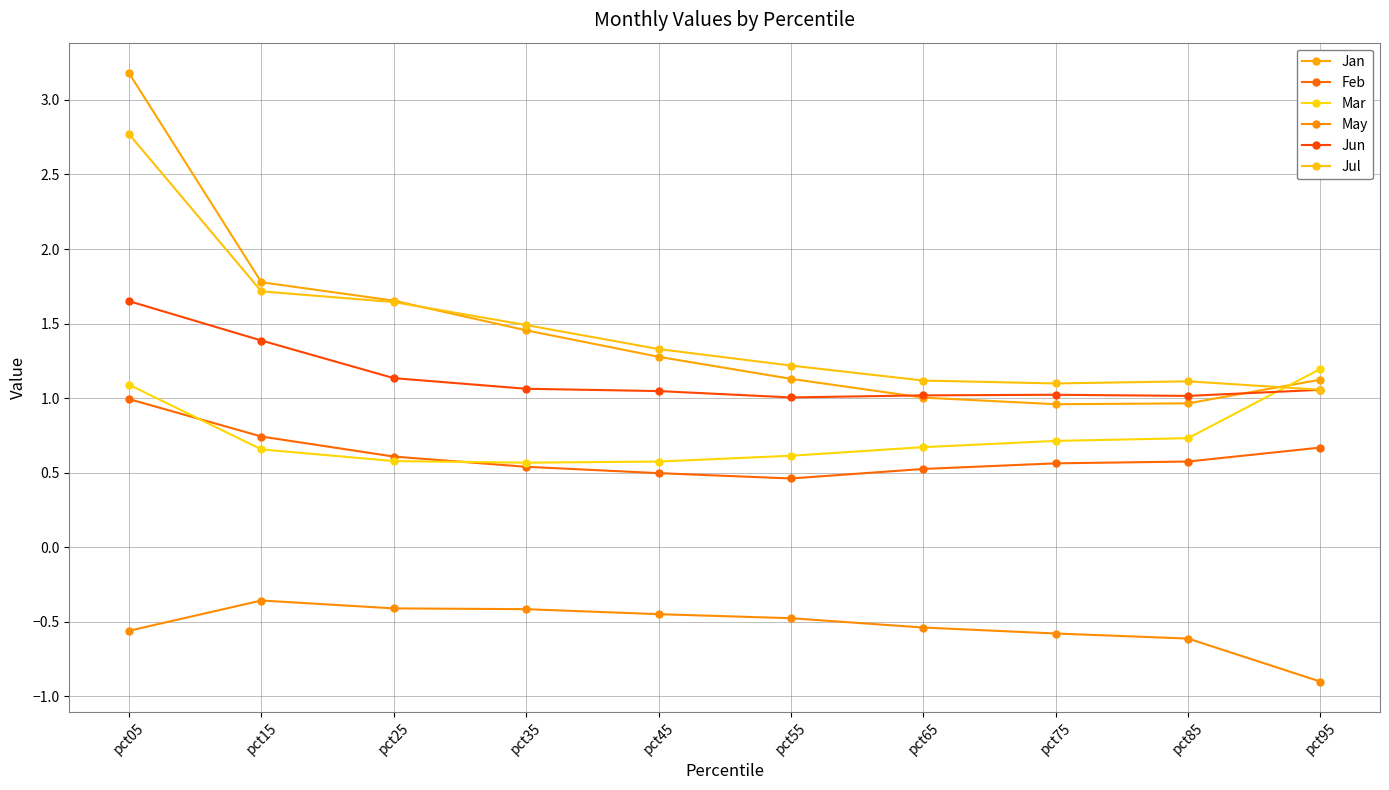

True or false: Jul and May cross at least once.

False